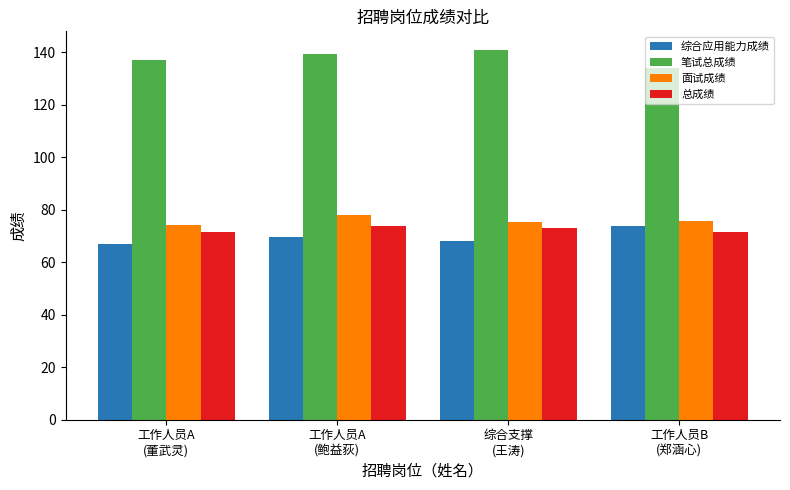

Where does the 综合应用能力成绩 series first go above 69?

工作人员A
(鲍益荻)